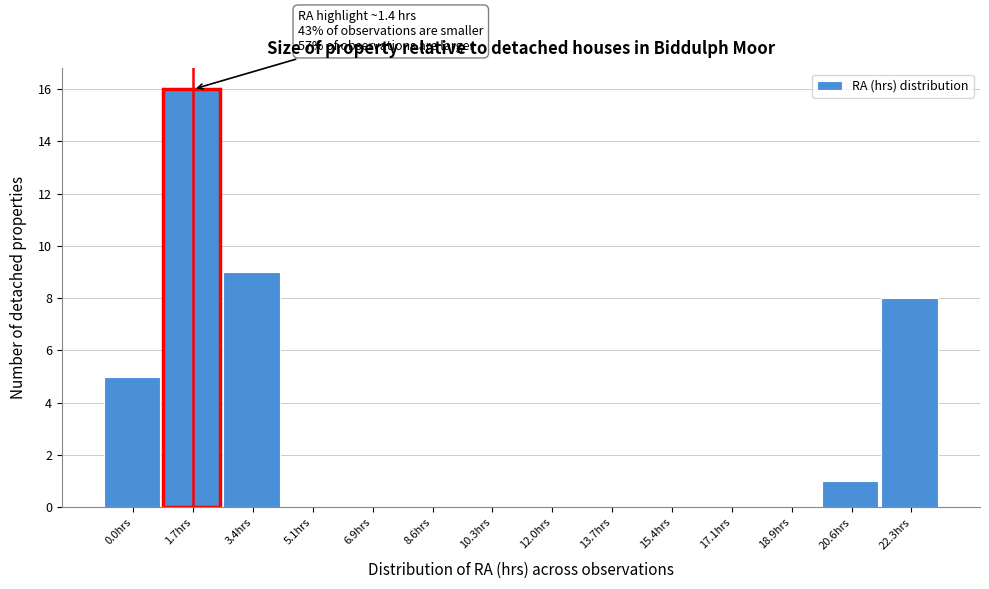

Reading right to left, what are all the values shown in this chart?

22.3hrs=8	20.6hrs=1	18.9hrs=0	17.1hrs=0	15.4hrs=0	13.7hrs=0	12.0hrs=0	10.3hrs=0	8.6hrs=0	6.9hrs=0	5.1hrs=0	3.4hrs=9	1.7hrs=16	0.0hrs=5